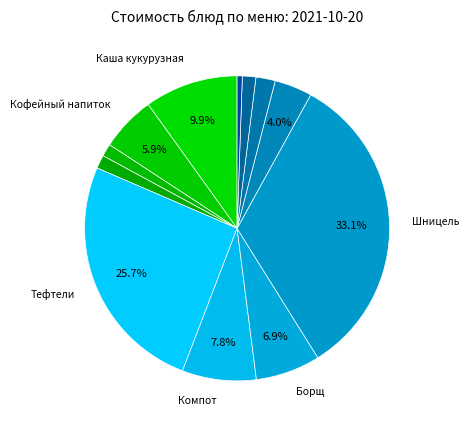

How many slices are in this pie chart?

12